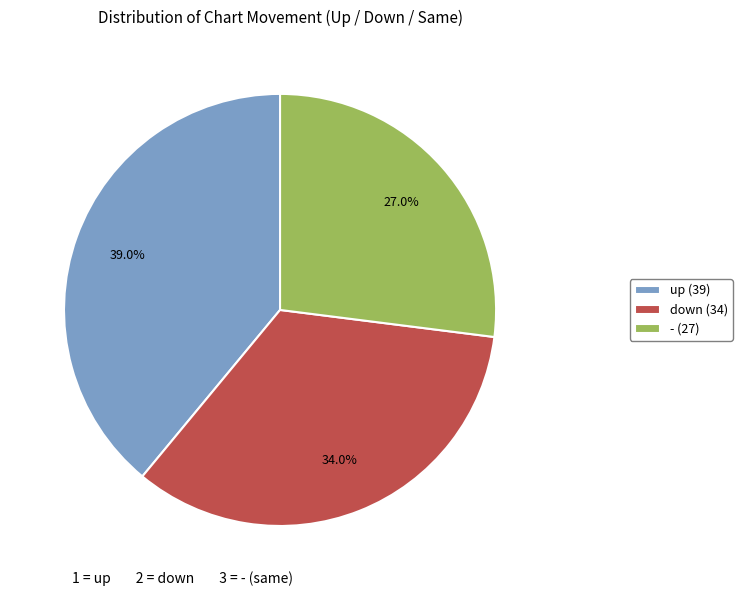

To the nearest percent, what is the difference between the - and up slice percentages?

12%